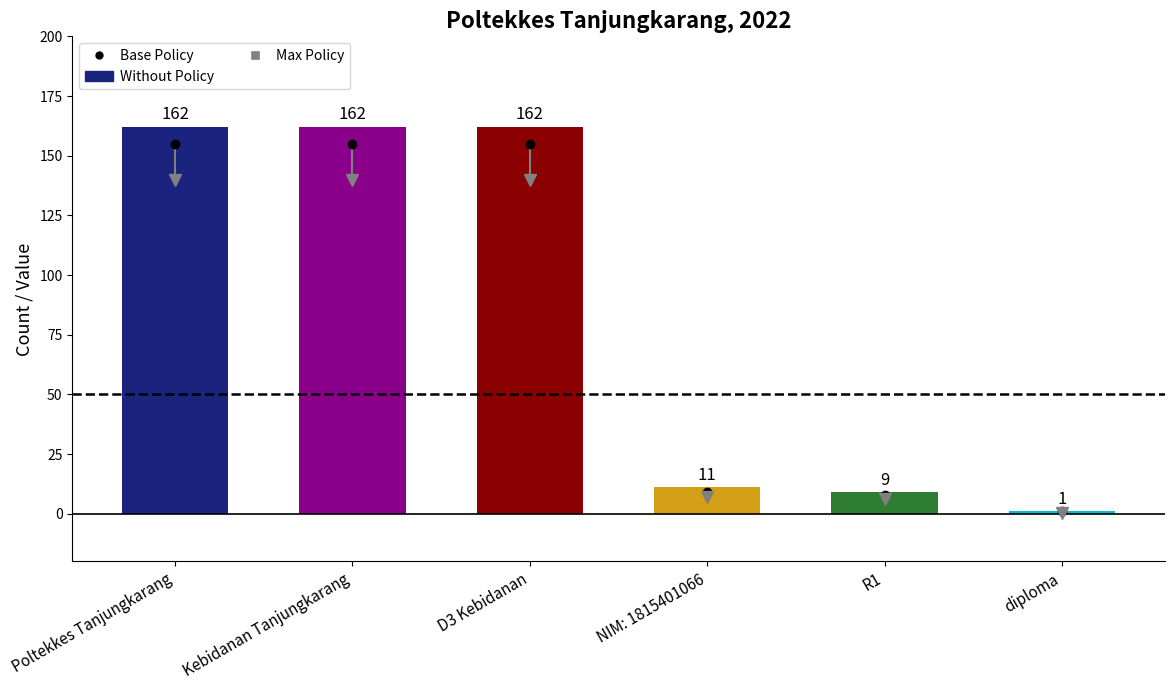

What is the sum of the values at diploma and R1?

10